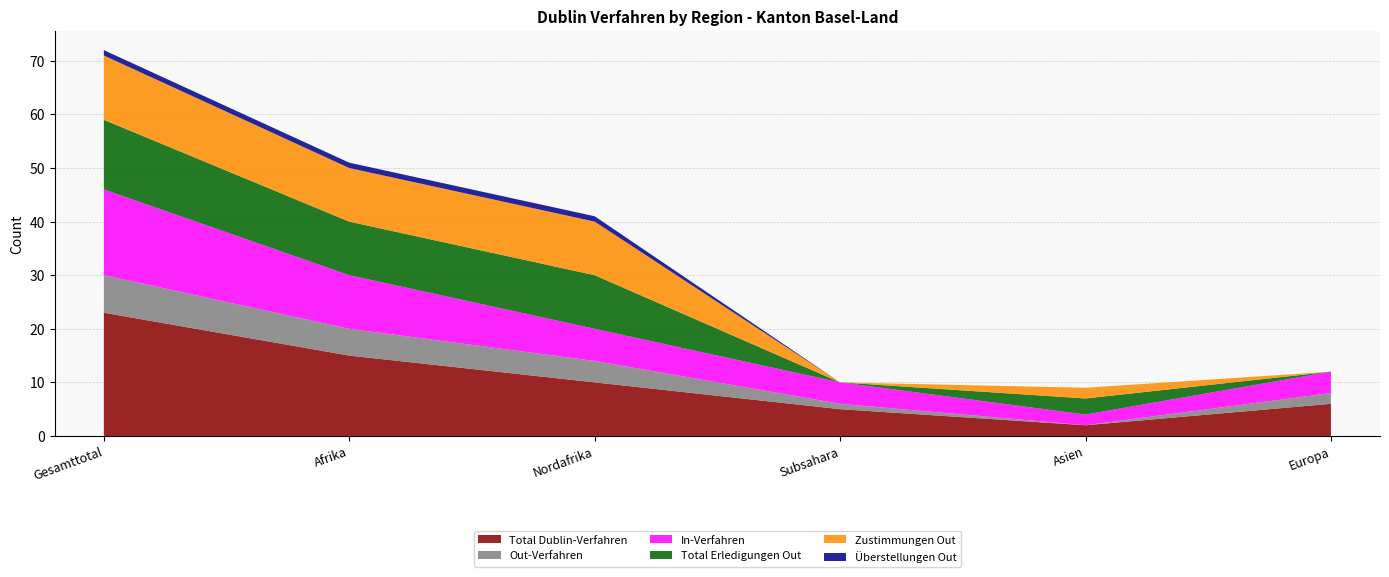

Reading left to right, transcribe all the data shown in this chart.

Total Dublin-Verfahren: Gesamttotal=23	Afrika=15	Nordafrika=10	Subsahara=5	Asien=2	Europa=6
Out-Verfahren: Gesamttotal=7	Afrika=5	Nordafrika=4	Subsahara=1	Asien=0	Europa=2
In-Verfahren: Gesamttotal=16	Afrika=10	Nordafrika=6	Subsahara=4	Asien=2	Europa=4
Total Erledigungen Out: Gesamttotal=13	Afrika=10	Nordafrika=10	Subsahara=0	Asien=3	Europa=0
Zustimmungen Out: Gesamttotal=12	Afrika=10	Nordafrika=10	Subsahara=0	Asien=2	Europa=0
Überstellungen Out: Gesamttotal=1	Afrika=1	Nordafrika=1	Subsahara=0	Asien=0	Europa=0